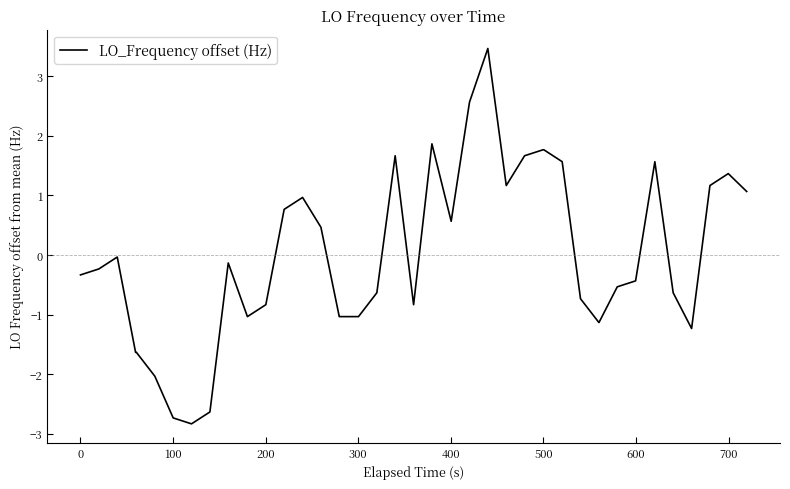

What is the greatest value displayed?

3.5